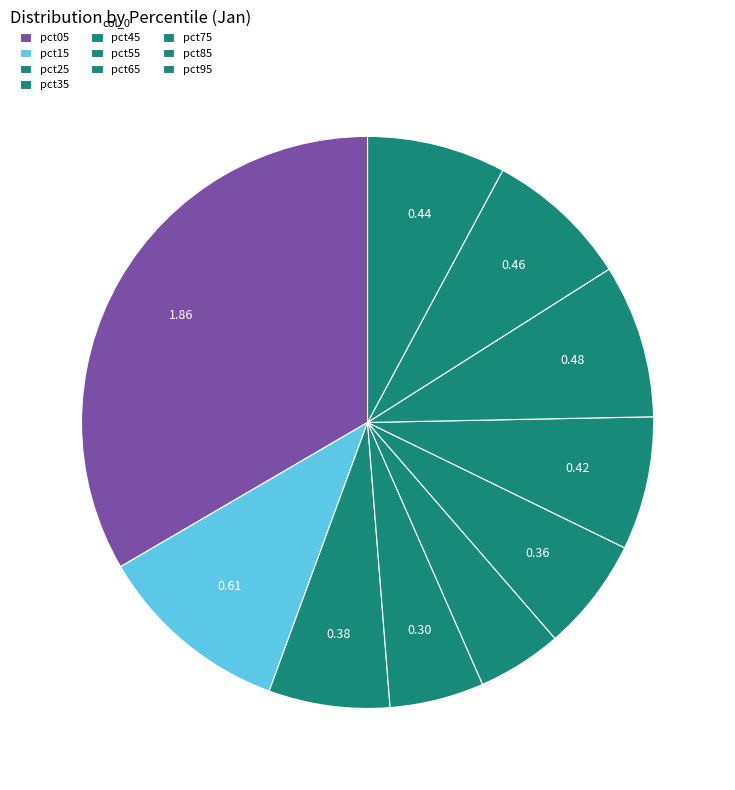

Is there a majority slice in this chart?

No